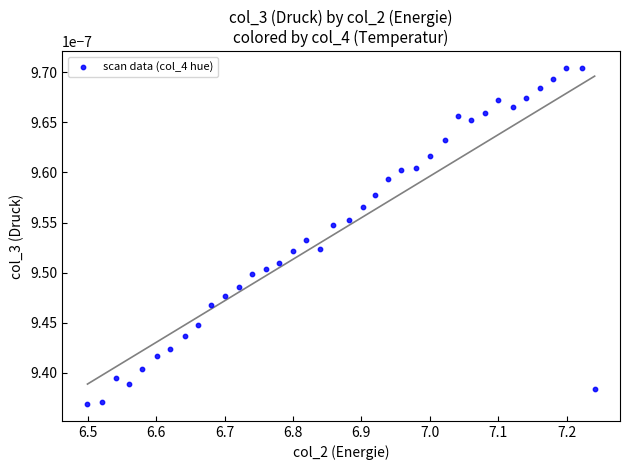

What is the range of X values (max minus min)?

0.7